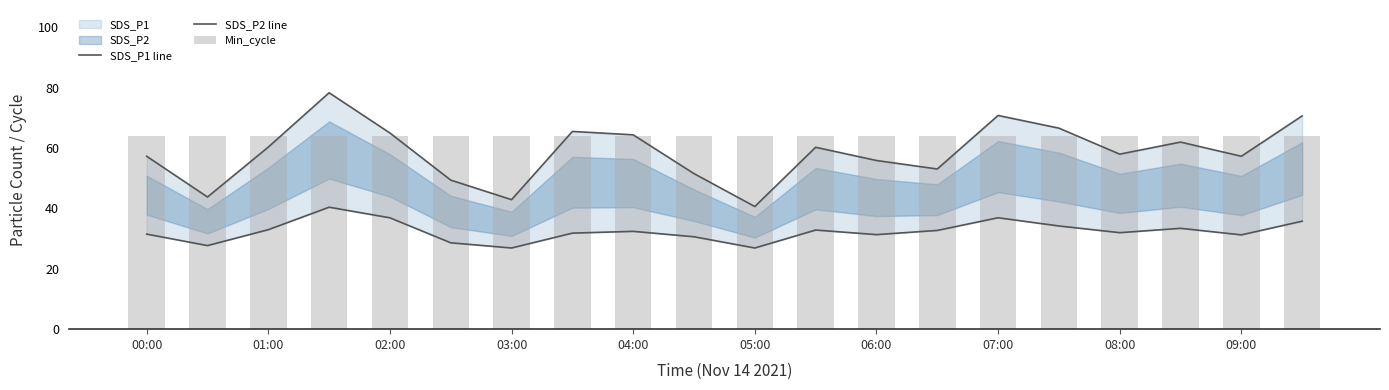

Rank the series by their average value, from highest to lowest.

Min_cycle, SDS_P1 line, SDS_P2 line